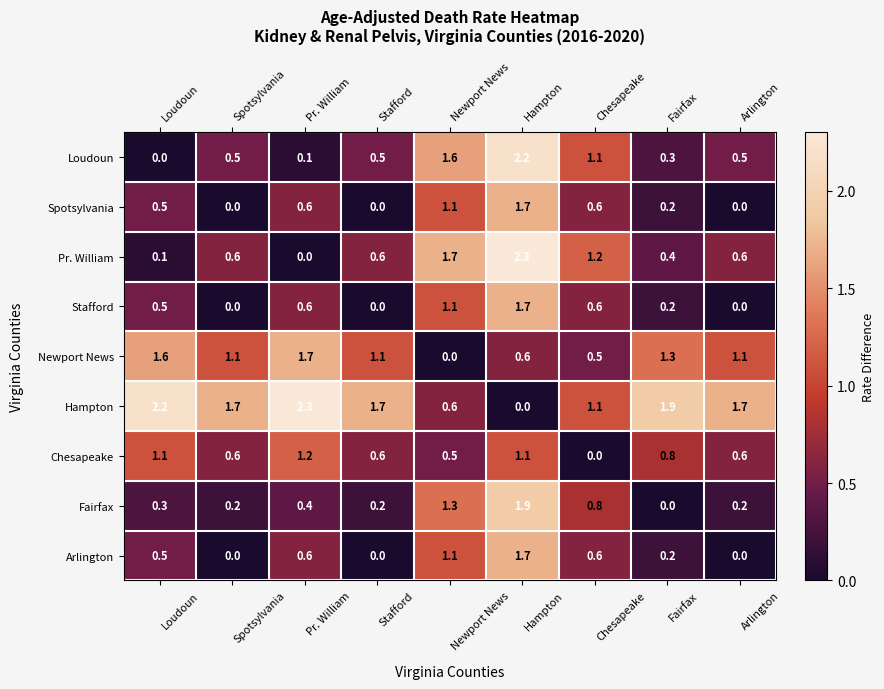

How many Fairfax values are between 0 and 1?

7